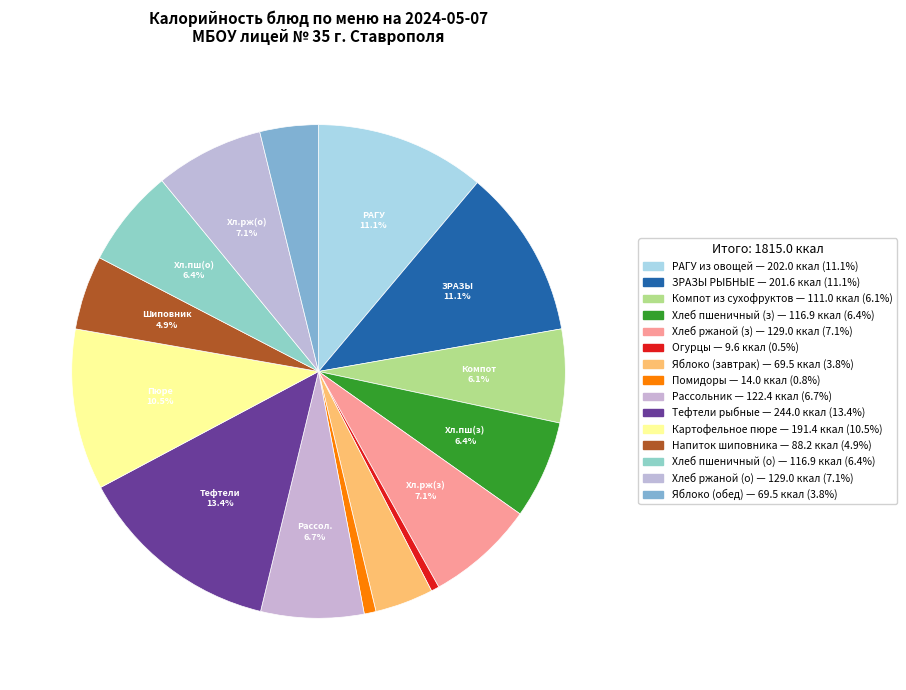

Count the number of slices in the pie.

15